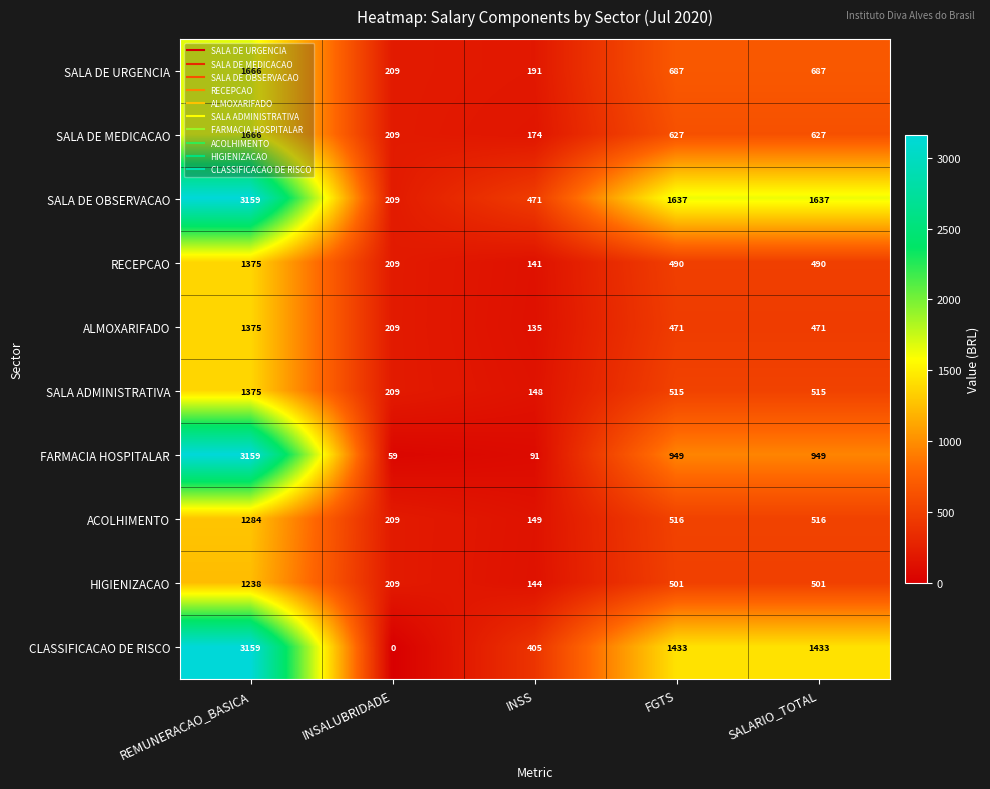

Which series has the largest total across all categories?

SALA DE OBSERVACAO